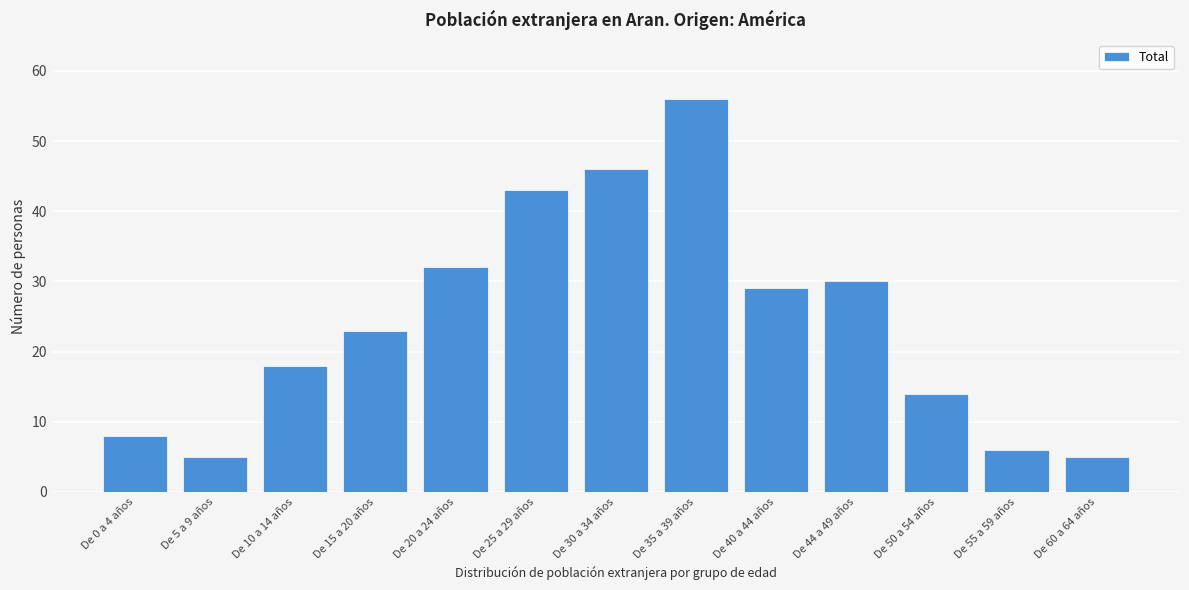

Reading left to right, extract all data points from this chart.

De 0 a 4 años=8	De 5 a 9 años=5	De 10 a 14 años=18	De 15 a 20 años=23	De 20 a 24 años=32	De 25 a 29 años=43	De 30 a 34 años=46	De 35 a 39 años=56	De 40 a 44 años=29	De 44 a 49 años=30	De 50 a 54 años=14	De 55 a 59 años=6	De 60 a 64 años=5